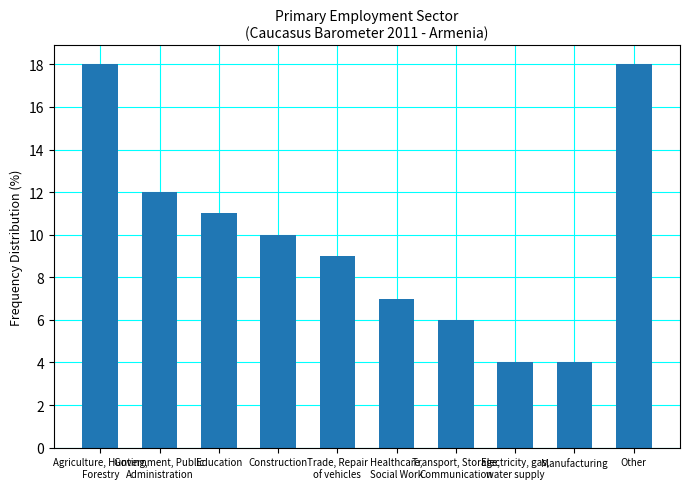

What is the smallest value displayed?

4